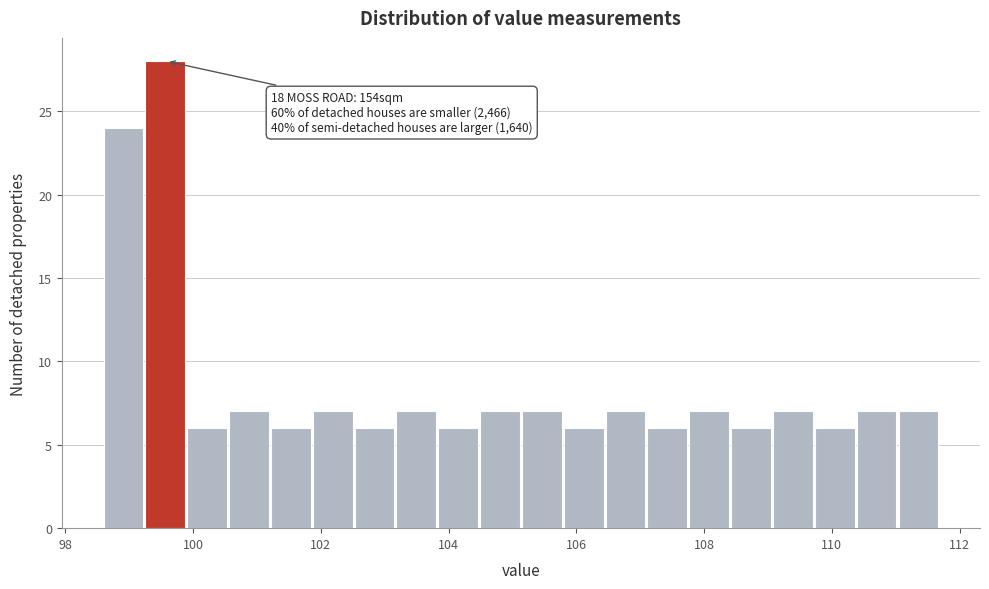

Read against the x-axis, roughly where is the centre of the tallest bar?

99.6